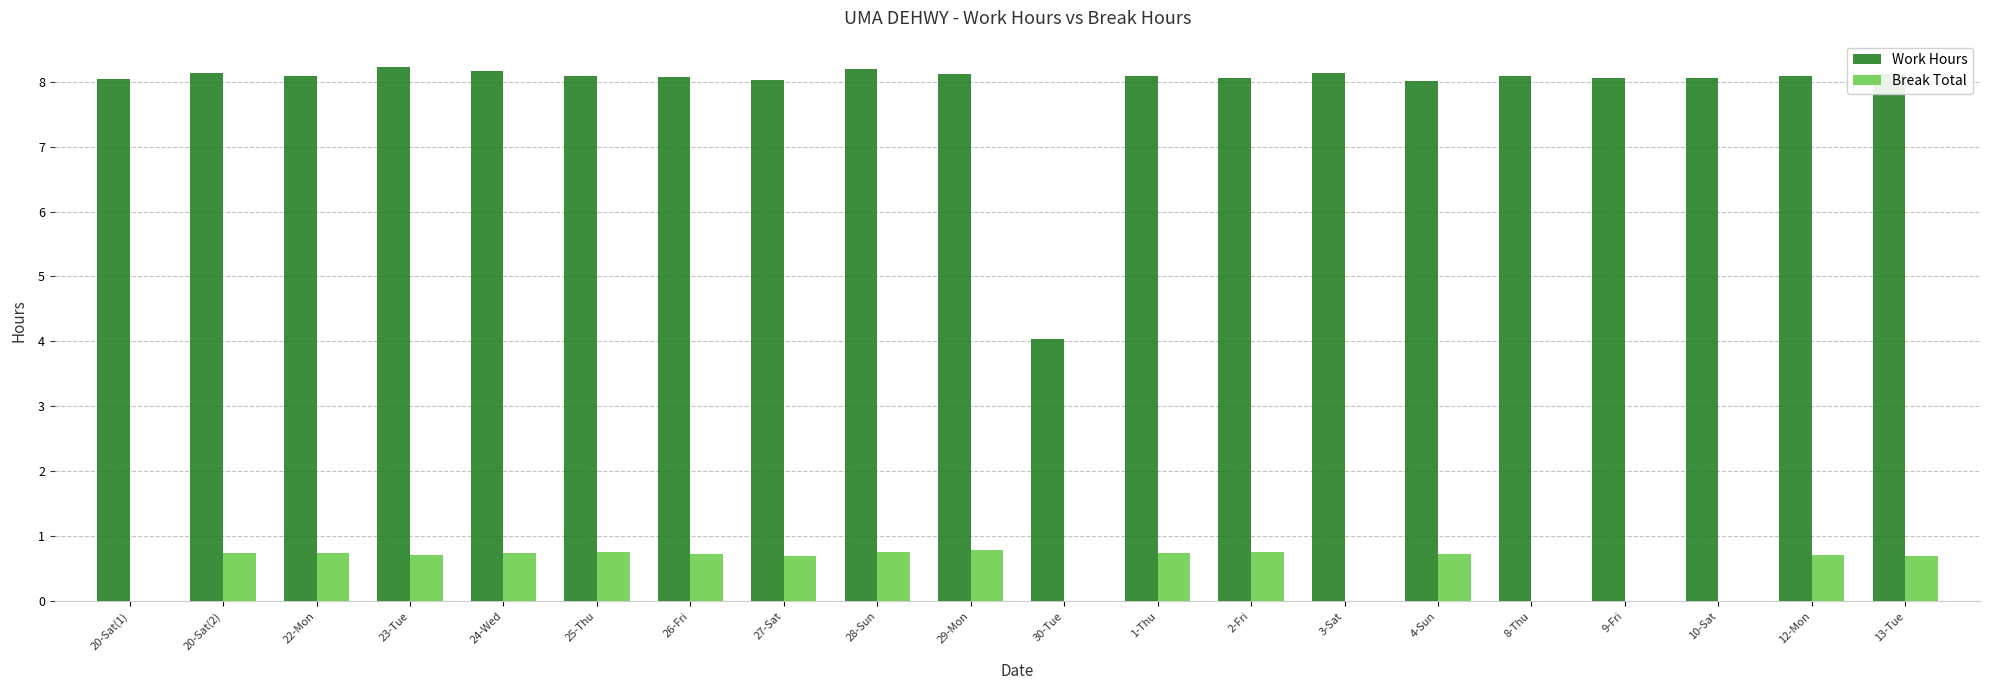

What is the sum of all Break Total values?

10.3